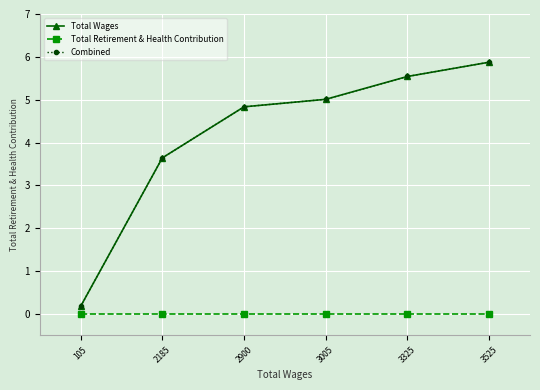

List the labels in order of Total Wages value, largest first.

3525, 3325, 3005, 2900, 2185, 105